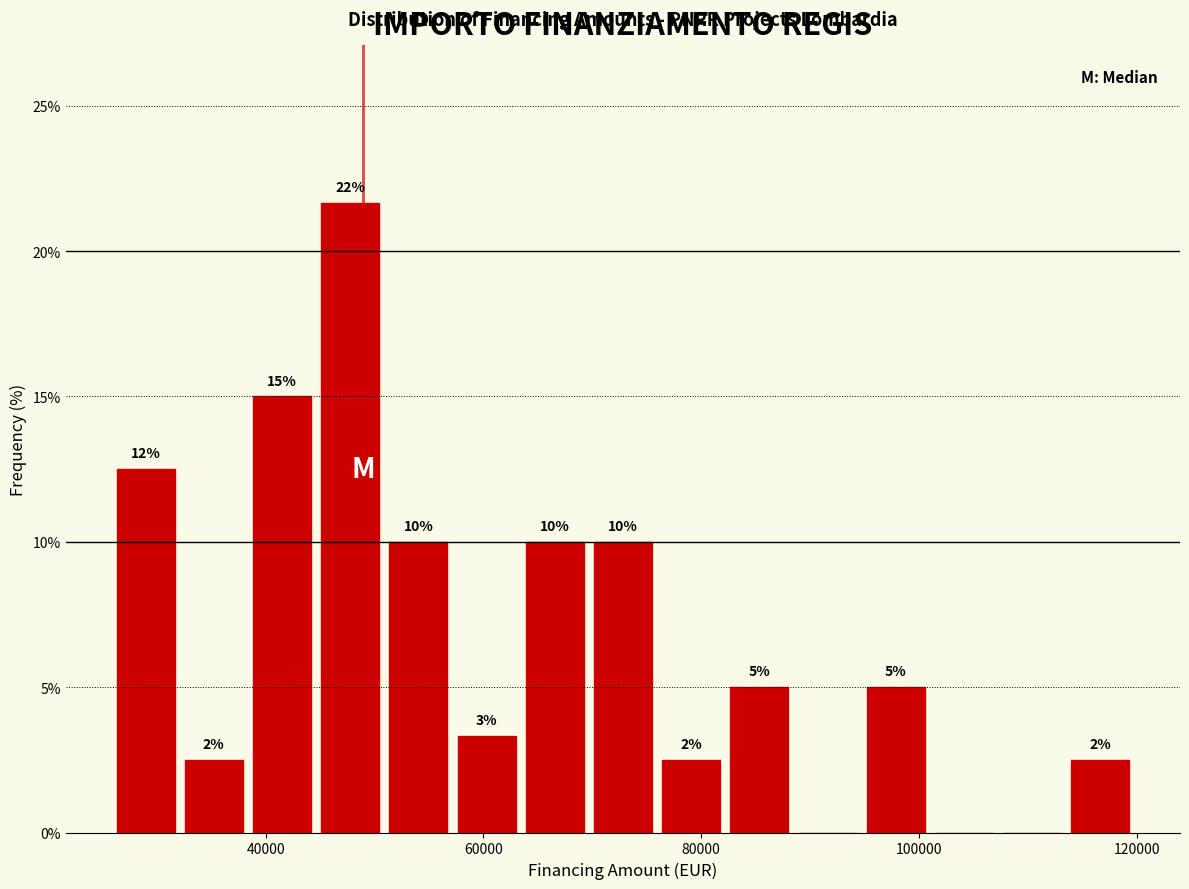

Around what value on the x-axis is the tallest bar? Give the approximate position of its centre, as read against the axis.

48000